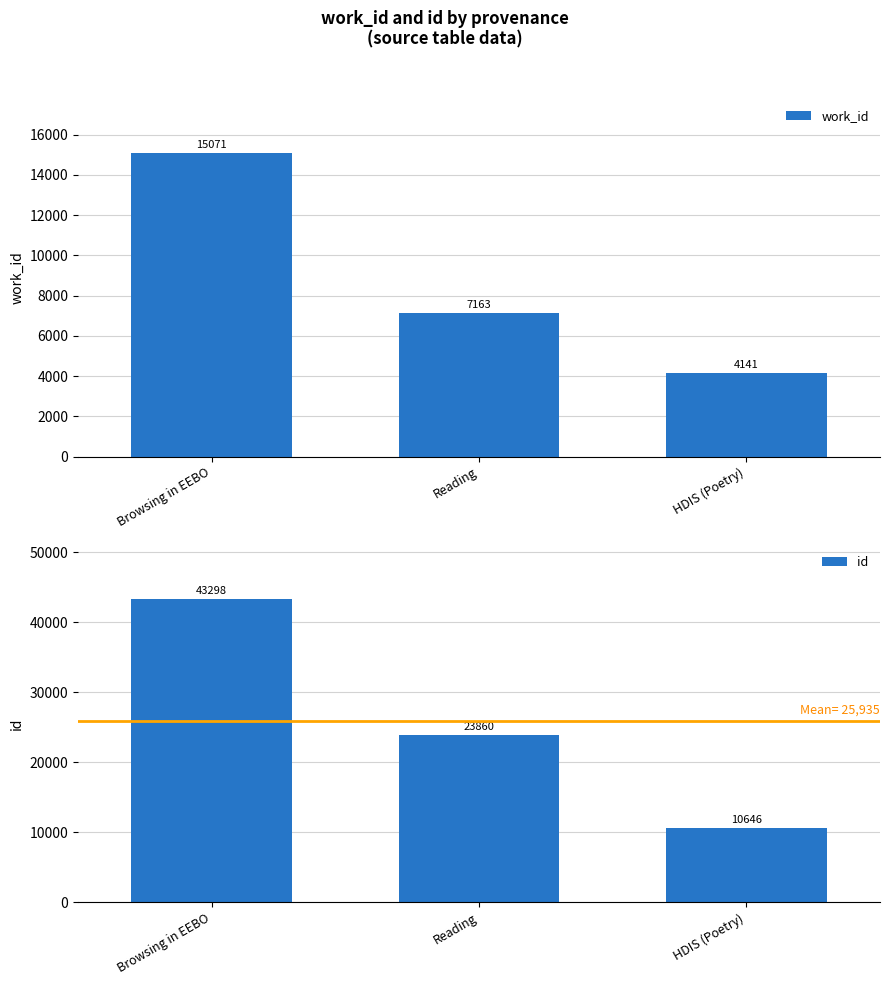

At which category is the sum across all series the highest?

Browsing in EEBO